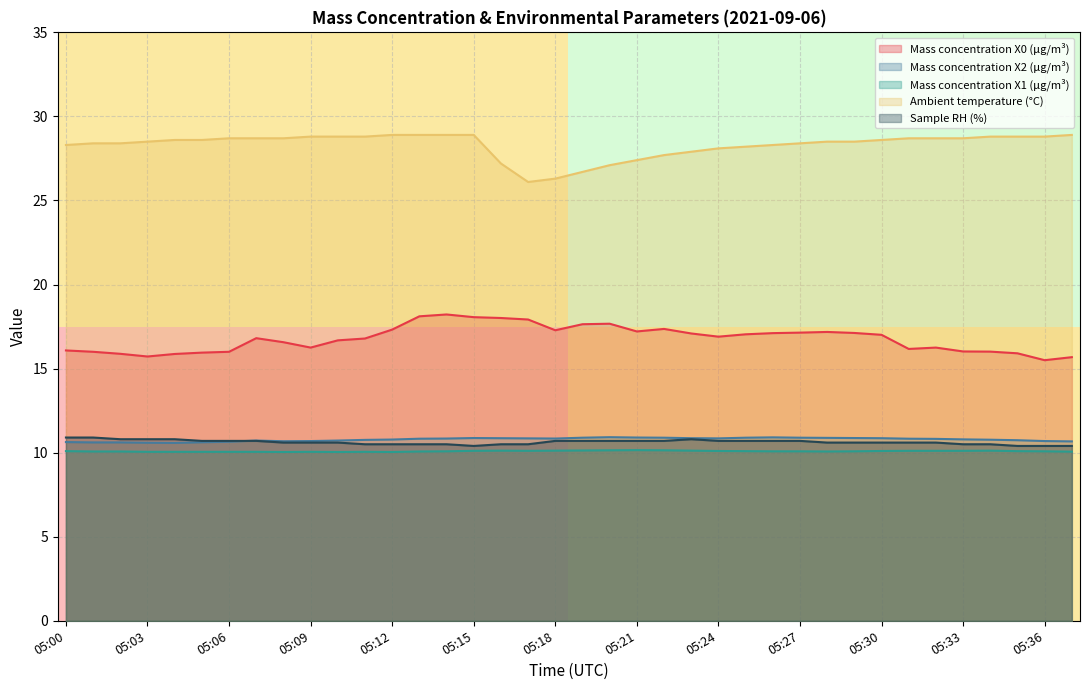

At how many categories does at least one series exceed 17?

38